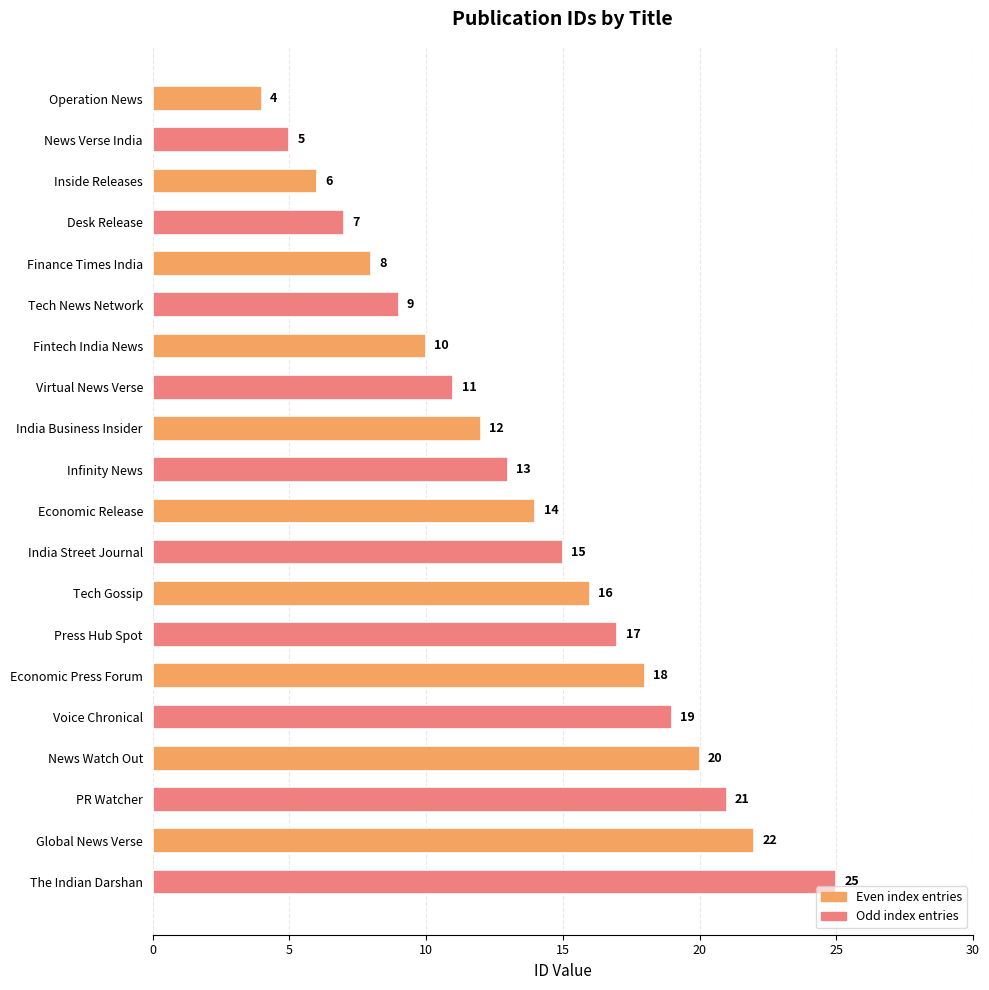

Is it true that the value at Operation News is 2?

False